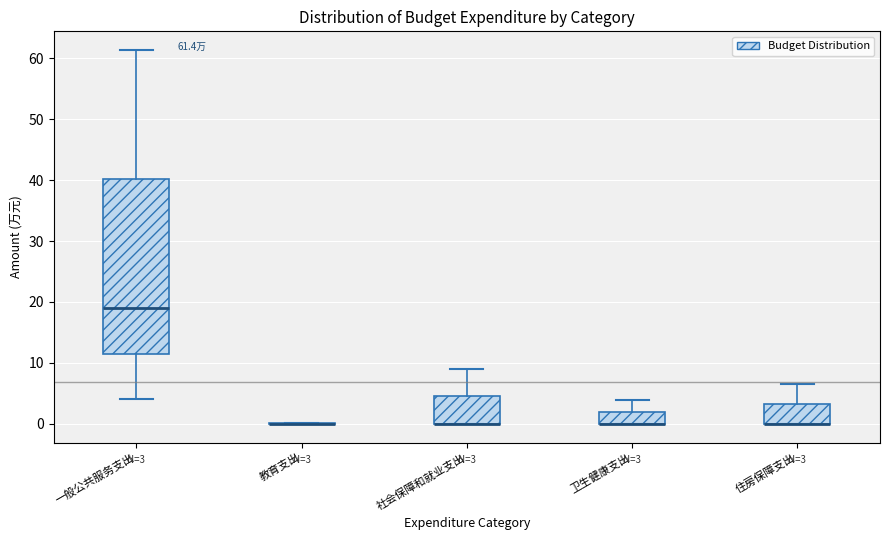

Which box is the tallest, from its lower edge to its upper edge?

一般公共服务支出